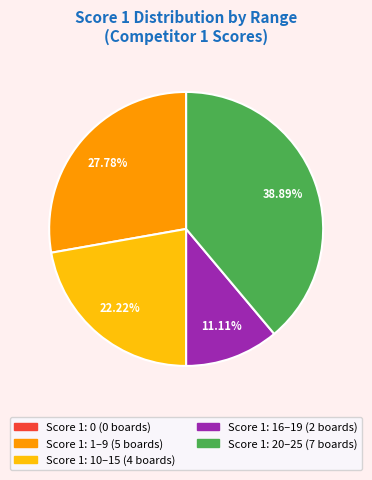

Is there a majority slice in this chart?

No